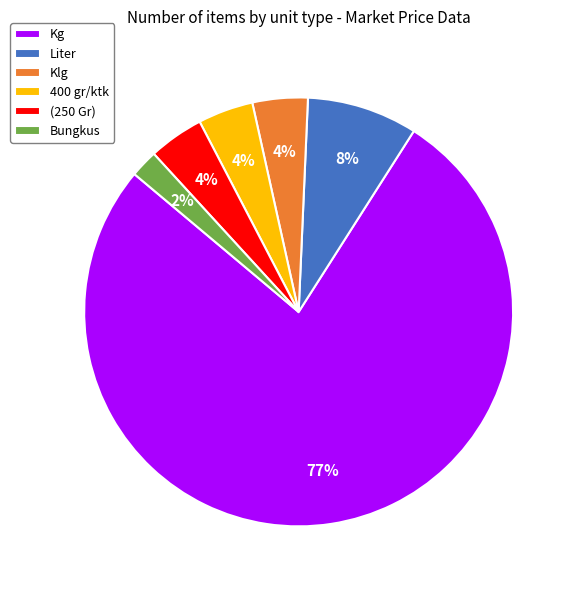

What is the largest slice in the pie chart?

Kg